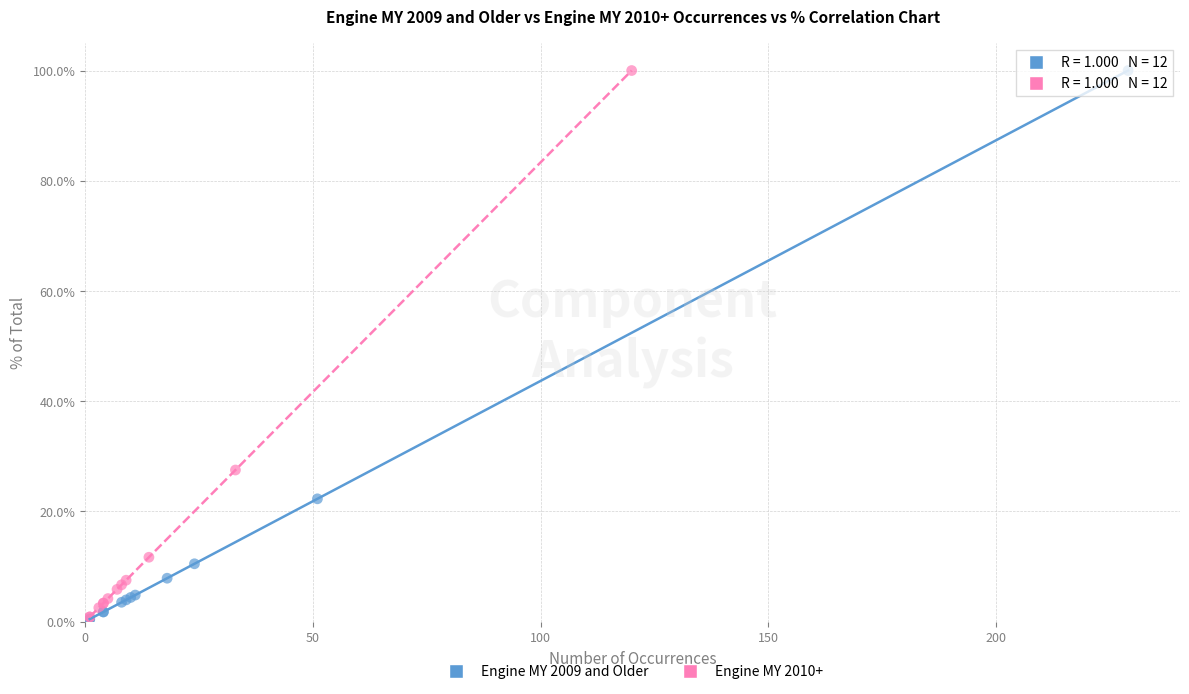

What are all the series names shown in the legend?

Engine MY 2009 and Older, Engine MY 2010+